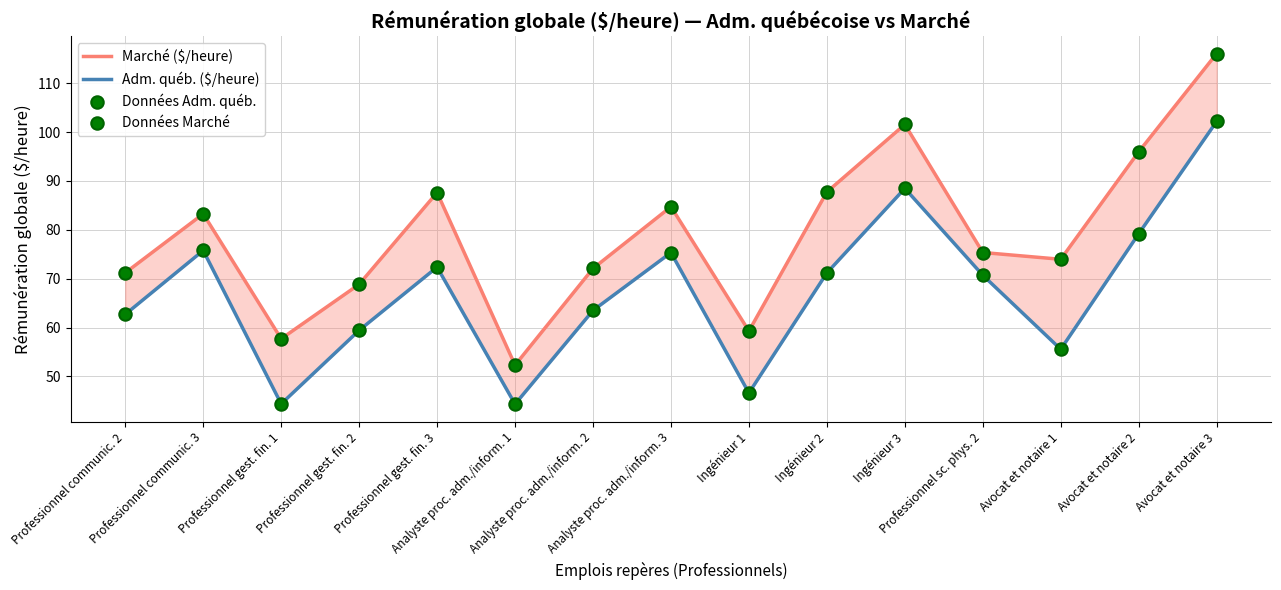

Which series has the largest Y range (max minus min)?

Marché ($/heure)